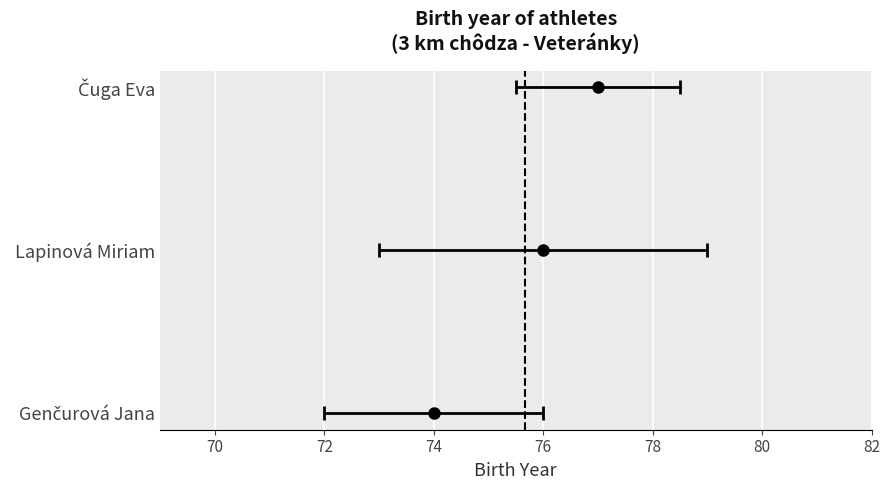

What position from the left is 76?

2